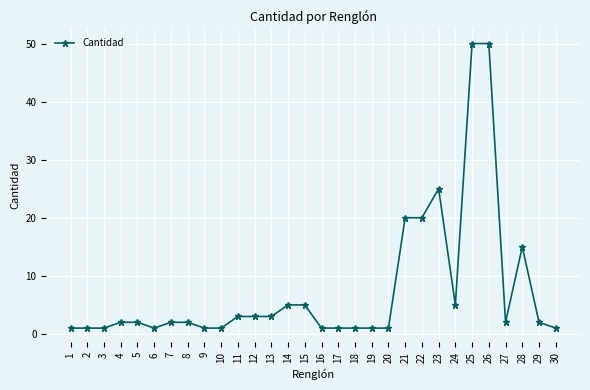

What is the maximum value shown in the chart?

50